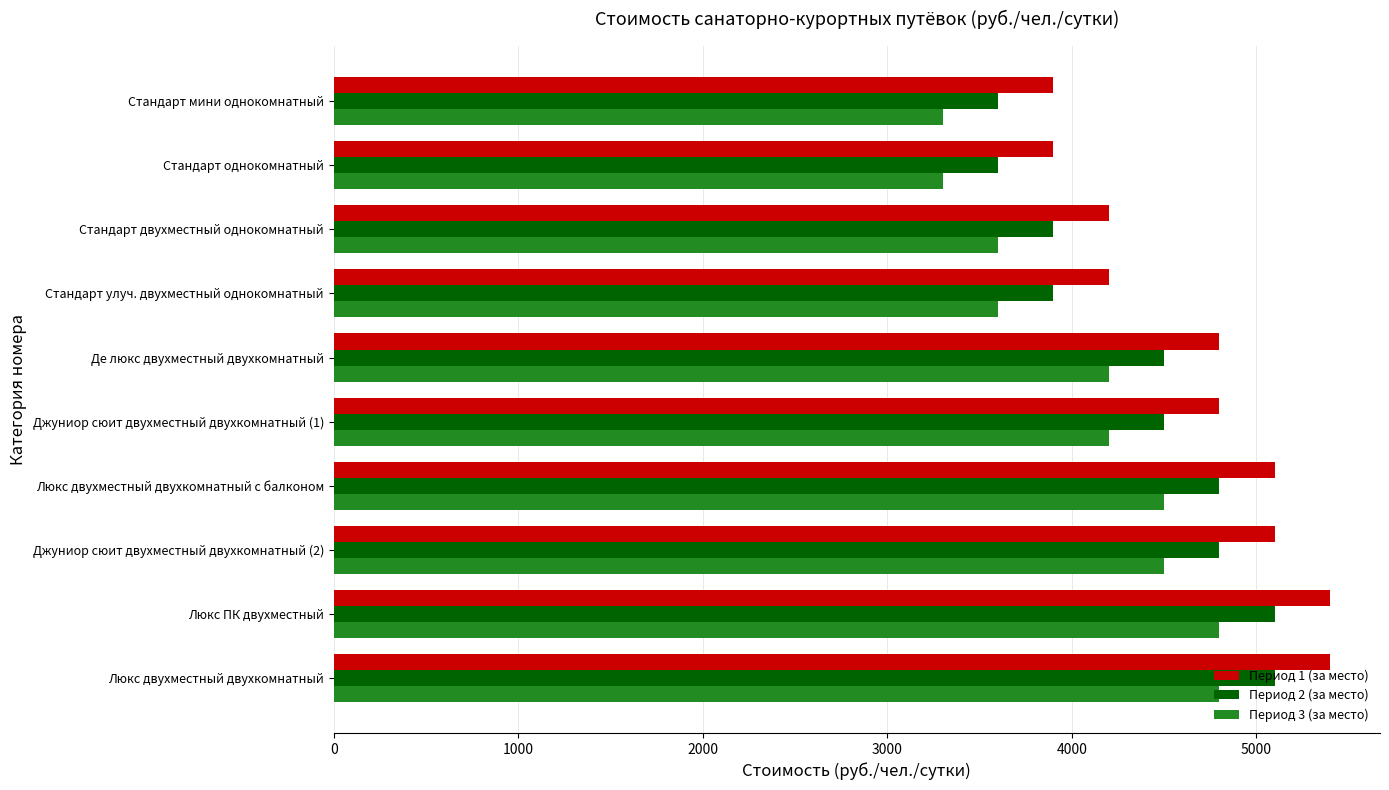

What is the difference between the second highest and second lowest values in the Период 3 (за место) series?

1500